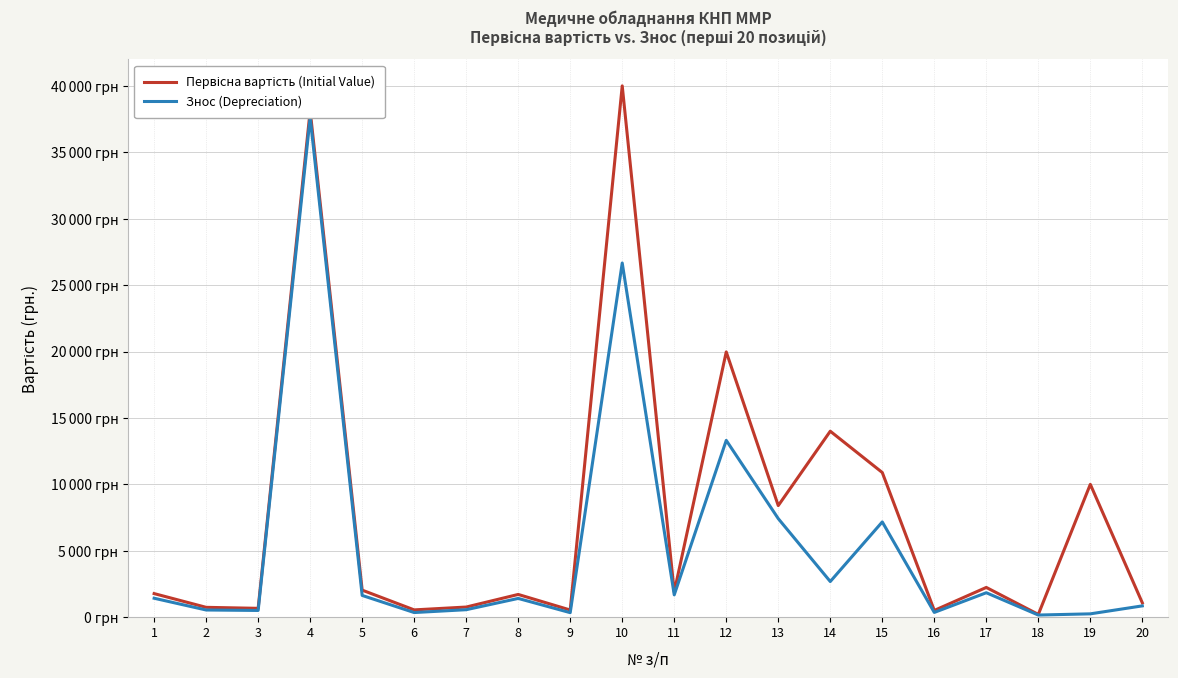

How many data points in Знос (Depreciation) are less than 1425?

10